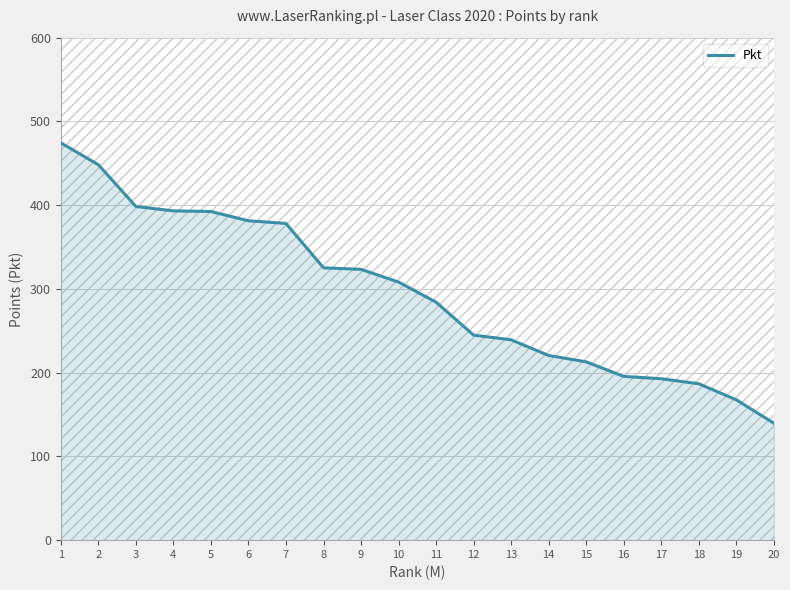

Reading left to right, what are all the values shown in this chart?

1=474.4	2=448.3	3=398.4	4=393.2	5=392.4	6=381.3	7=378.2	8=325.2	9=323.4	10=308.2	11=284.2	12=244.8	13=239.2	14=220.5	15=212.9	16=195.5	17=192.7	18=186.8	19=167.6	20=139.7